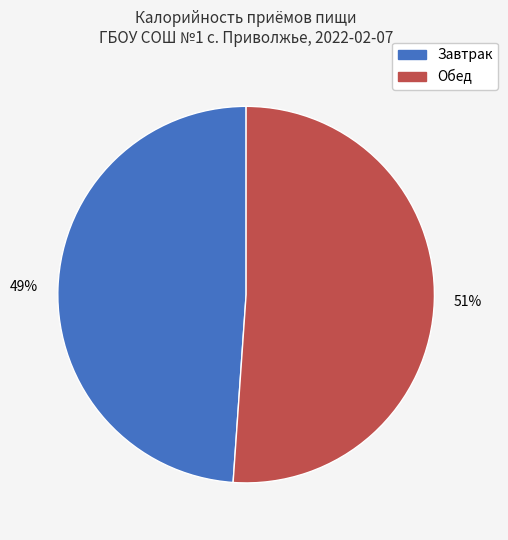

How many slices are in this pie chart?

2